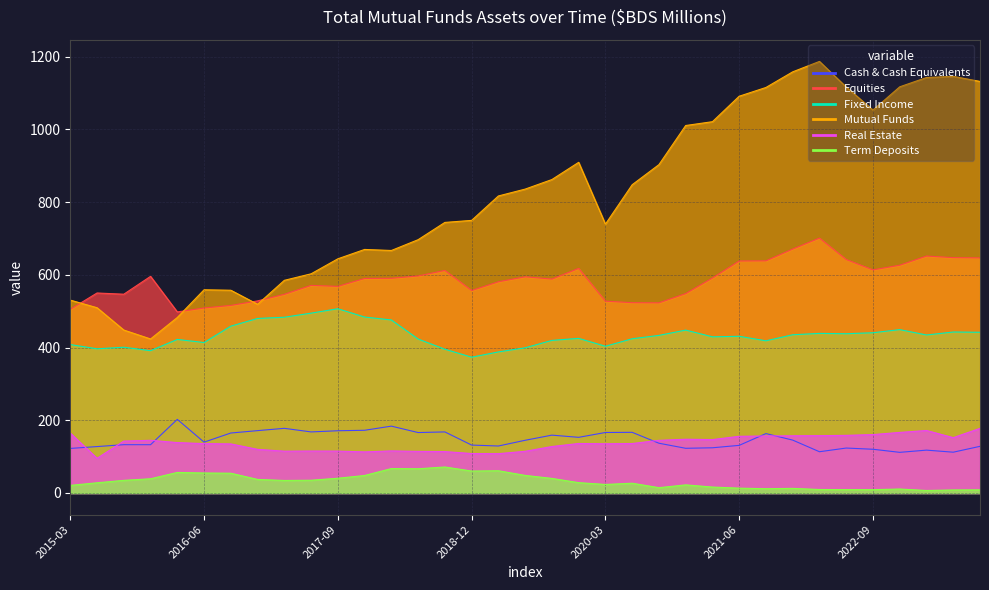

What is the total value across all series at 2019-06?

2137.3